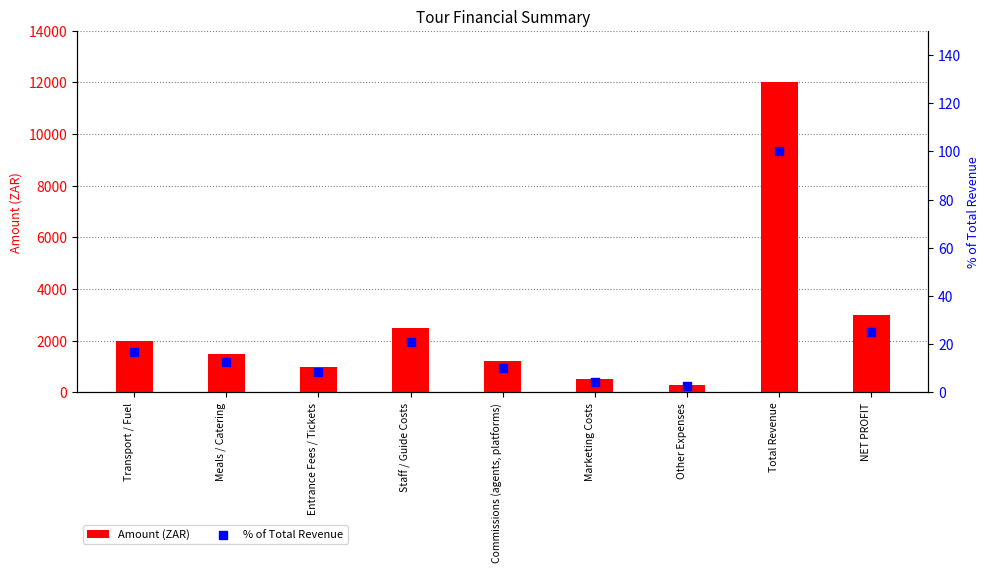

Which series contains the lowest Y value?

% of Total Revenue